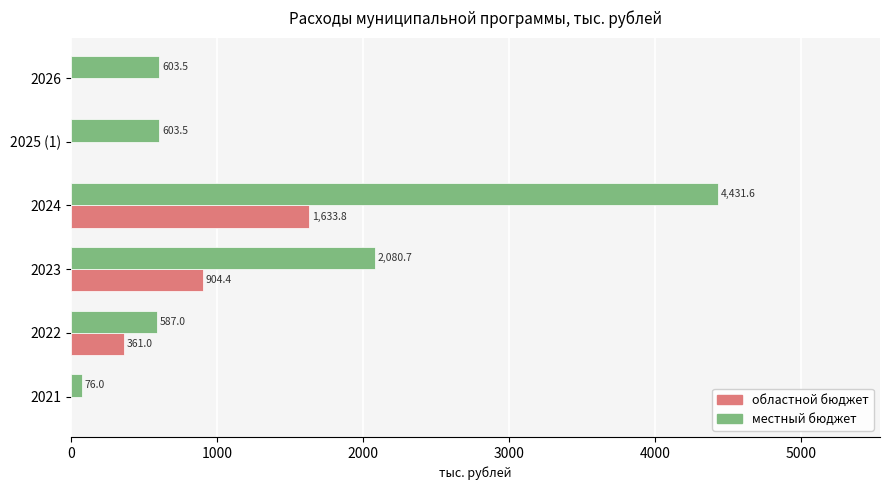

At which label does местный бюджет reach its peak?

2024